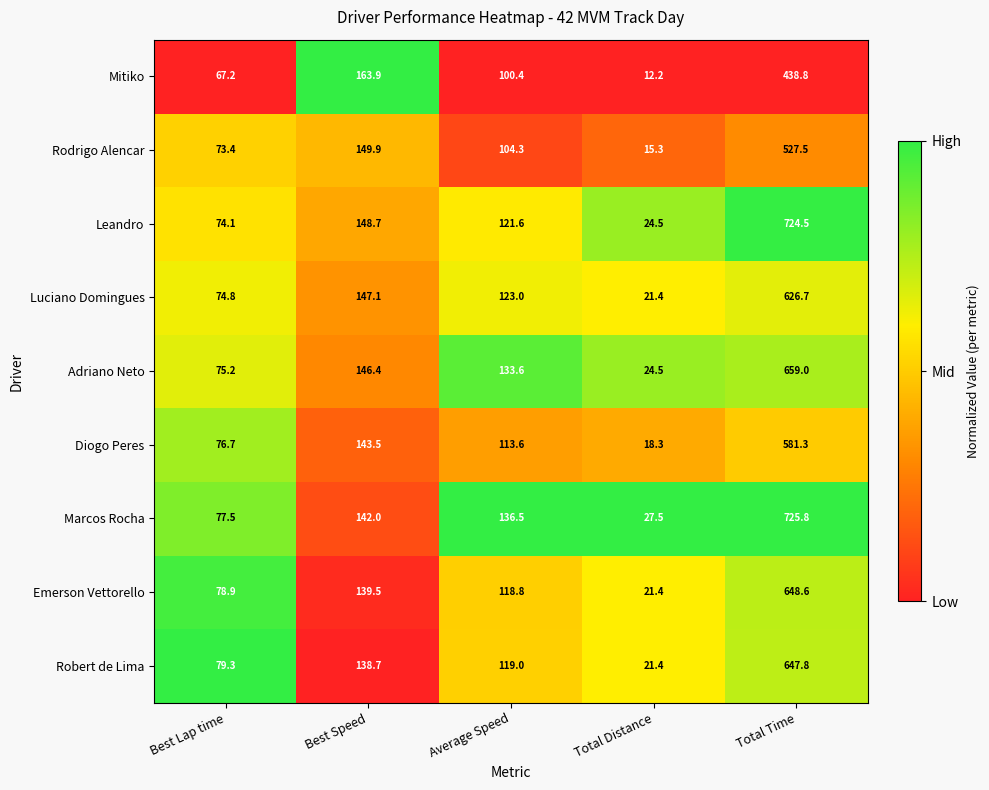

List the labels in order of Diogo Peres value, smallest first.

Total Distance, Best Lap time, Average Speed, Best Speed, Total Time